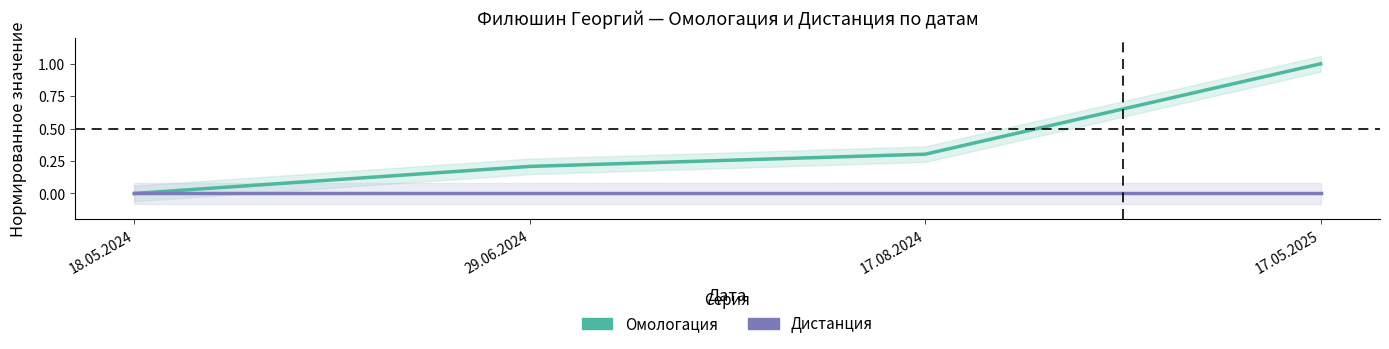

True or false: Дистанция and Омологация intersect in this chart.

False